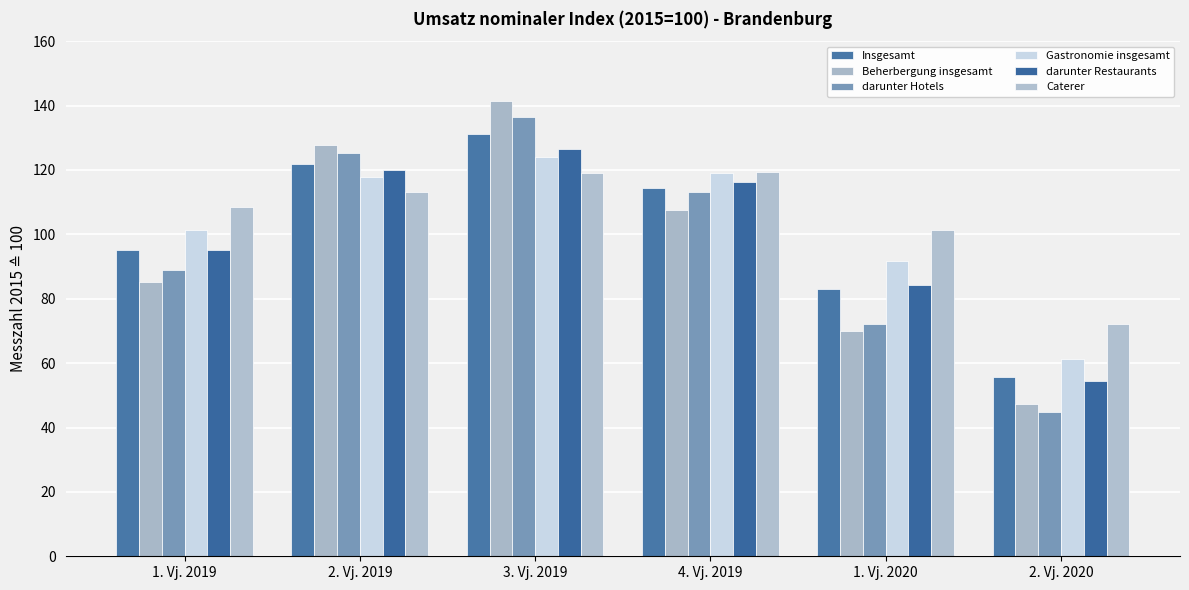

How many categories are shown in the chart?

6